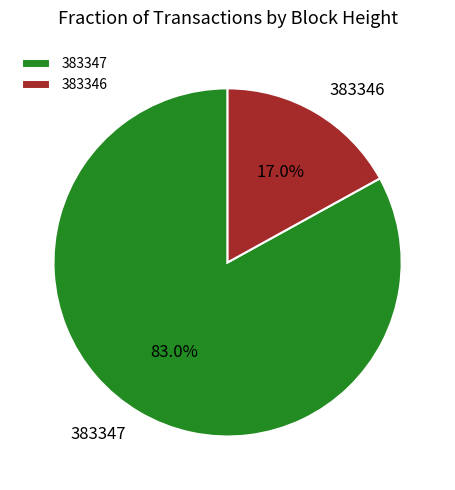

To the nearest percent, what portion does 383347 represent?

83%